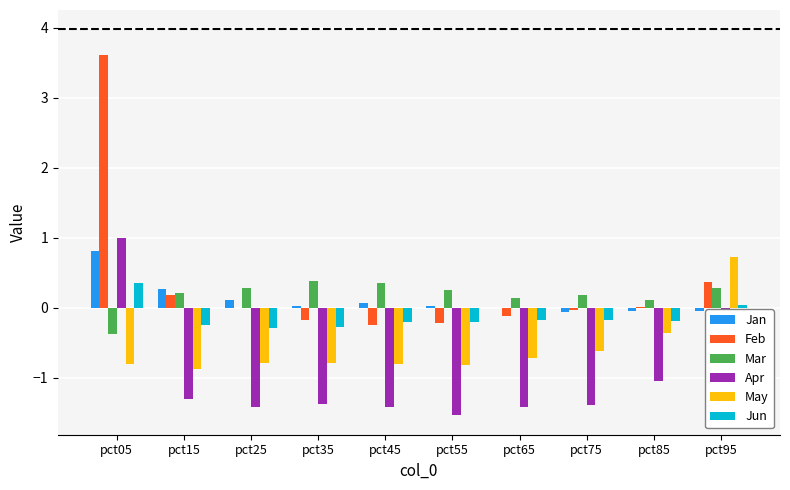

Is it true that Feb equals 0.4 at pct95?

True